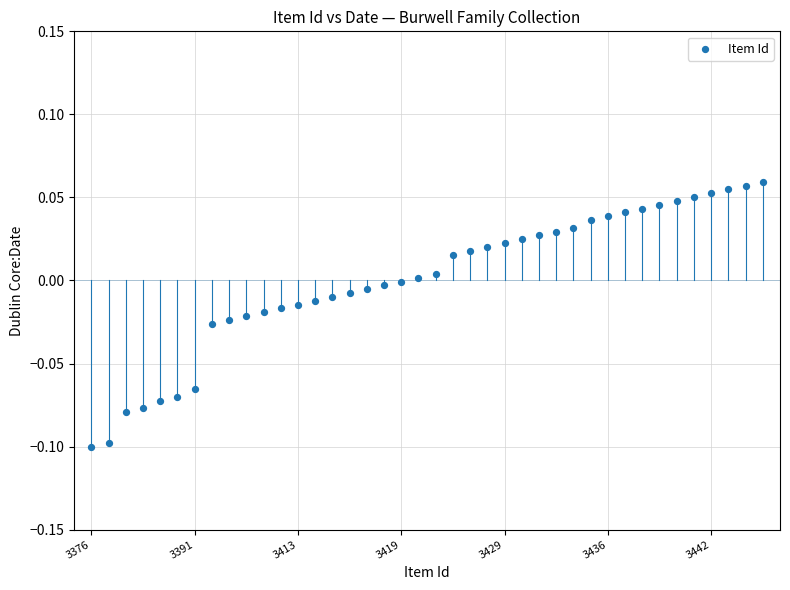

How many points are shown in the scatter plot?

40